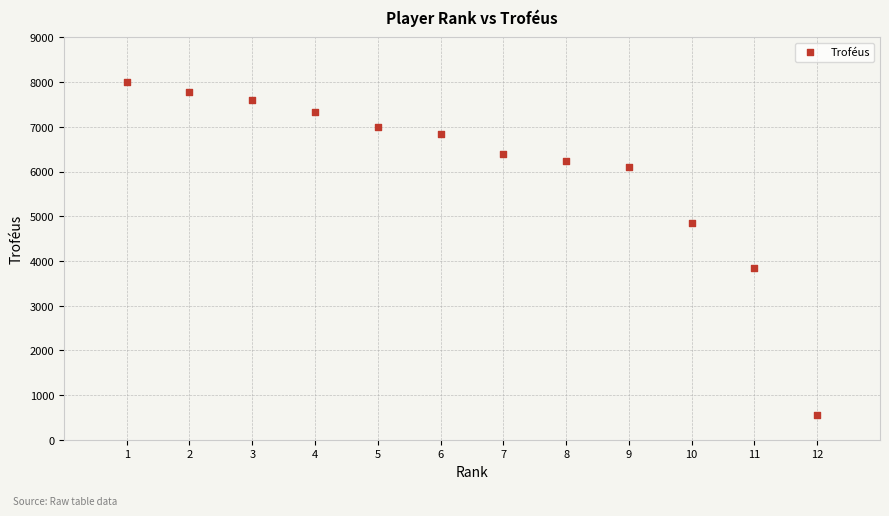

What Y value in the scatter plot is closest to 4272?

3852